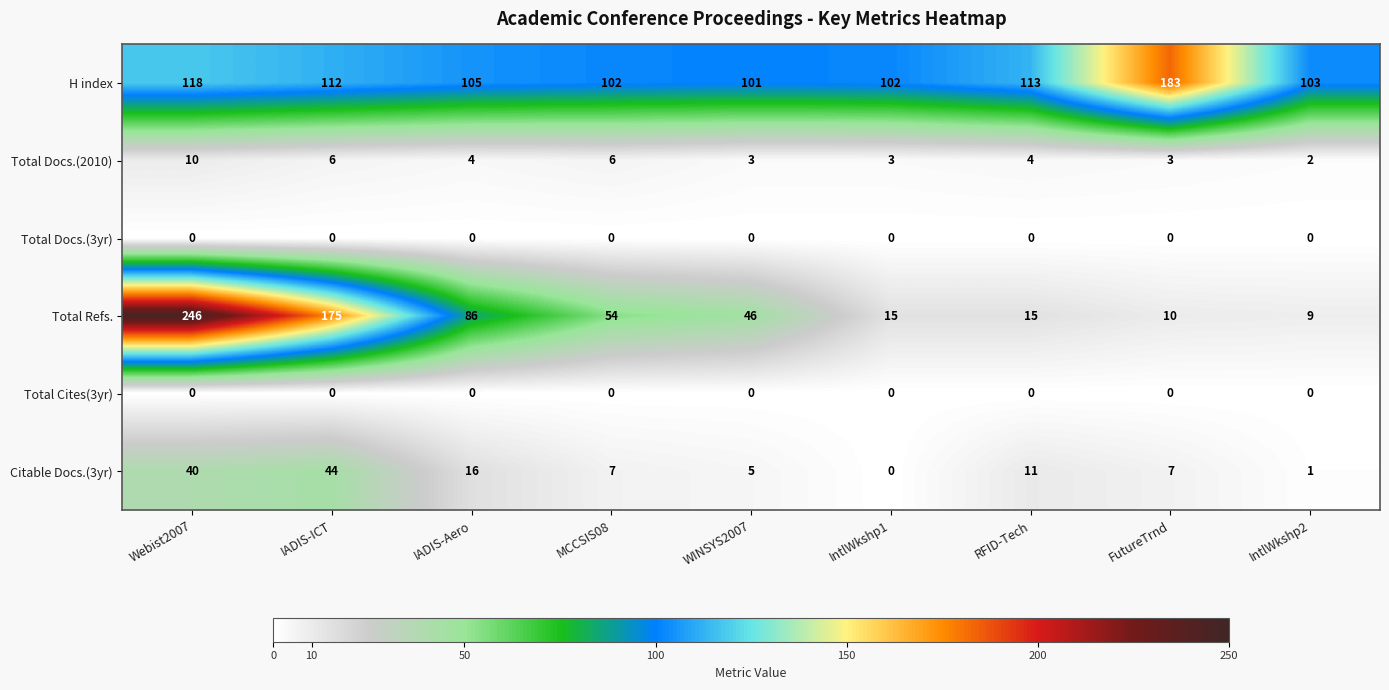

Is it true that H index equals 183 at FutureTrnd?

True